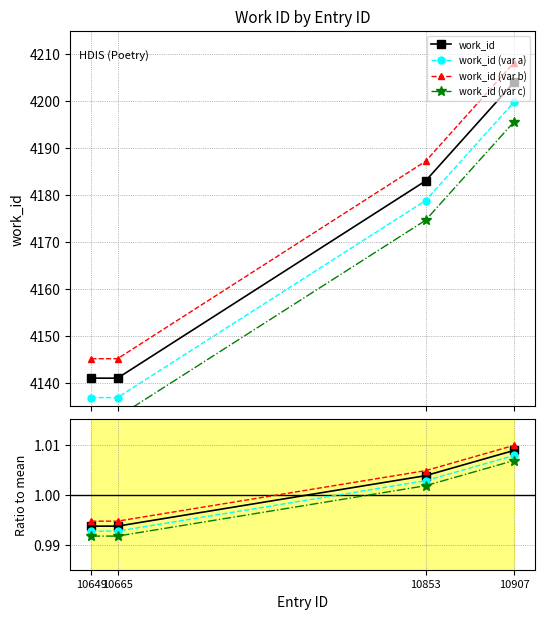

True or false: there are more than 1 points higher than both neighbors.

False